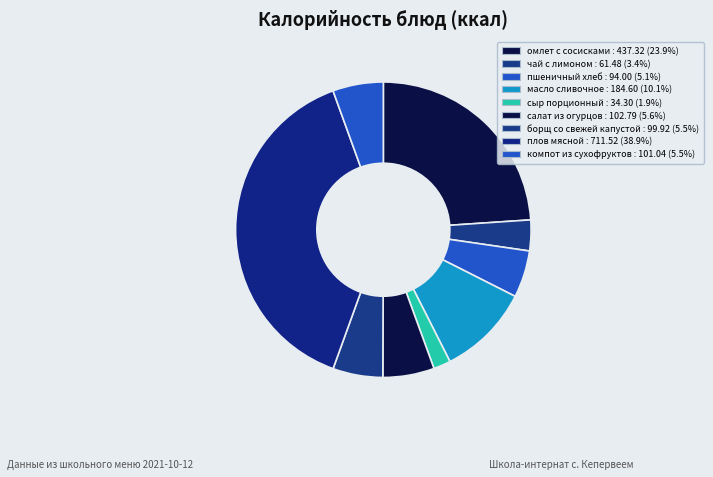

To the nearest percent, what is the difference between the омлет с сосисками and компот из сухофруктов slice percentages?

18%